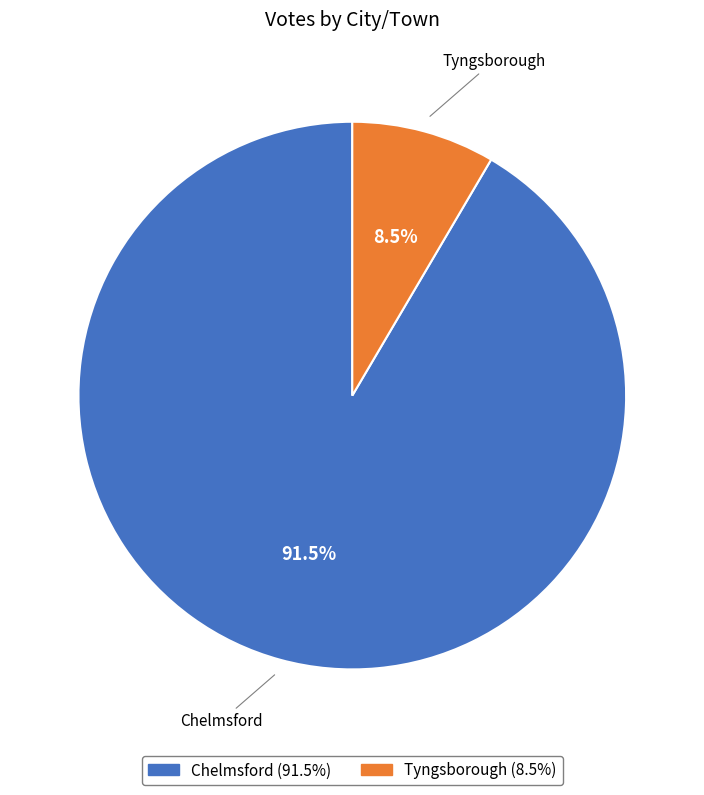

Combined, do Chelmsford and Tyngsborough account for over 50%?

Yes